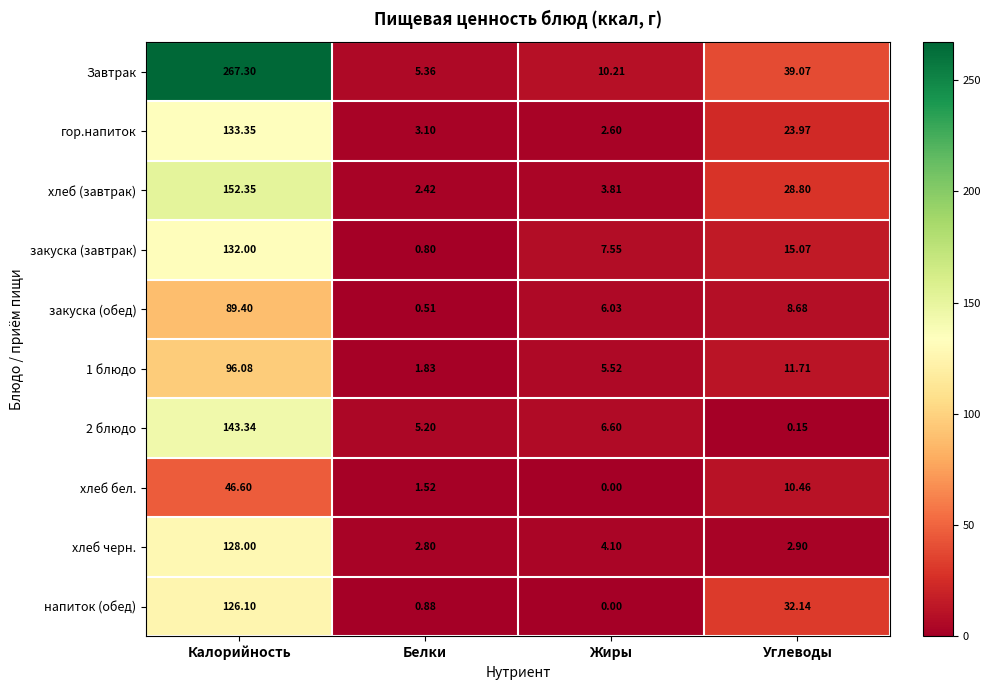

At Калорийность, list the series in order from smallest to largest.

хлеб бел., закуска (обед), 1 блюдо, напиток (обед), хлеб черн., закуска (завтрак), гор.напиток, 2 блюдо, хлеб (завтрак), Завтрак